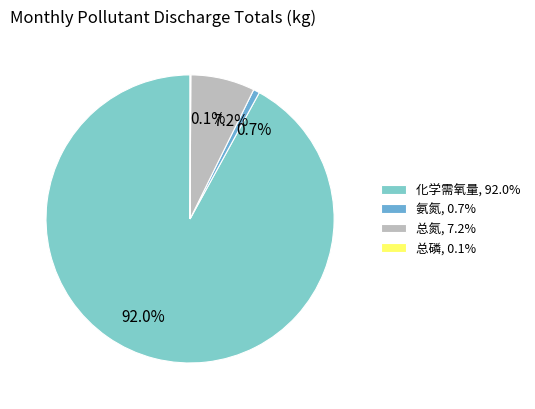

What is the largest slice in the pie chart?

化学需氧量